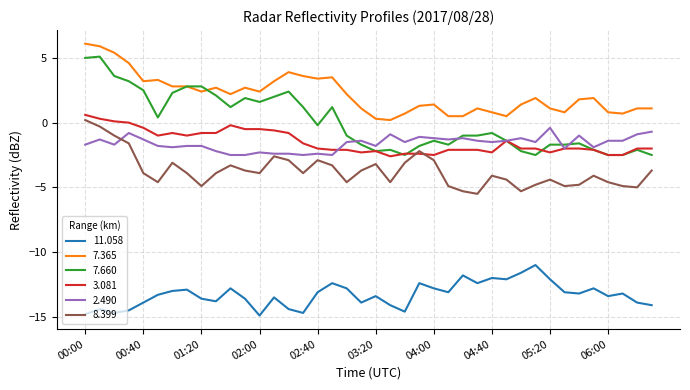

Which series has the widest spread of values?

7.660